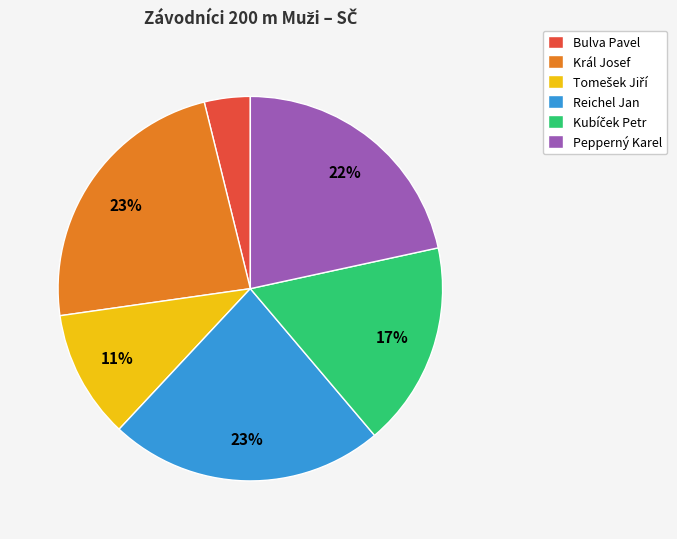

Count the number of slices in the pie.

6